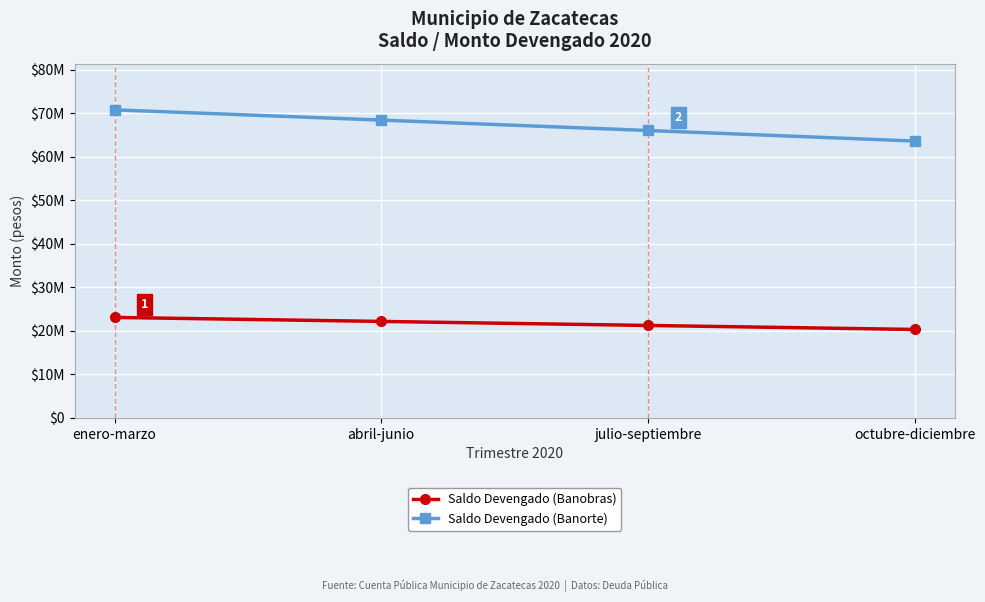

Between enero-marzo and octubre-diciembre, which series saw the biggest shift?

Saldo Devengado (Banorte)